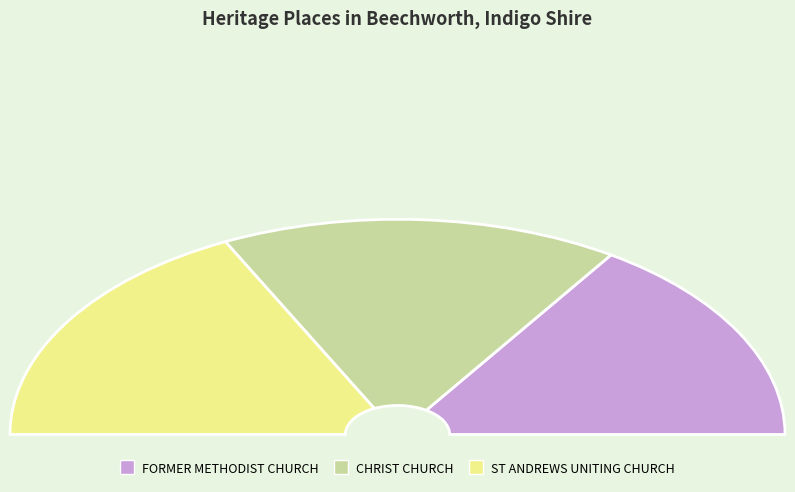

True or false: CHRIST CHURCH accounts for 33% of the total.

True